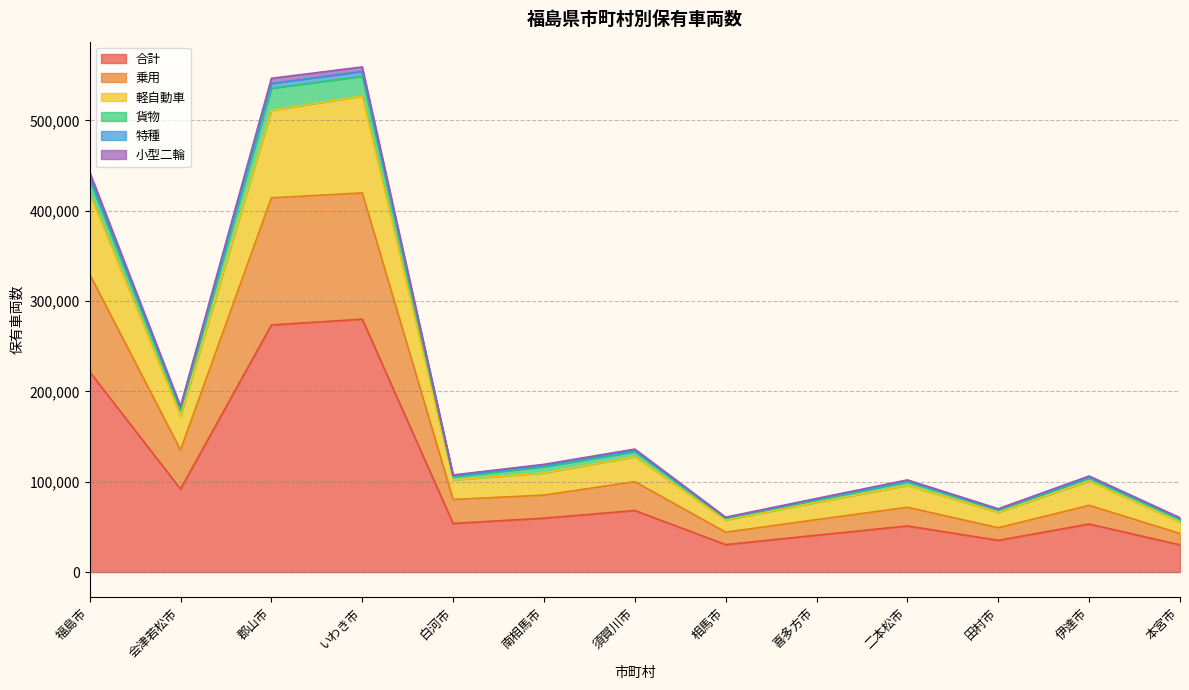

What is the minimum value for 合計?

30101